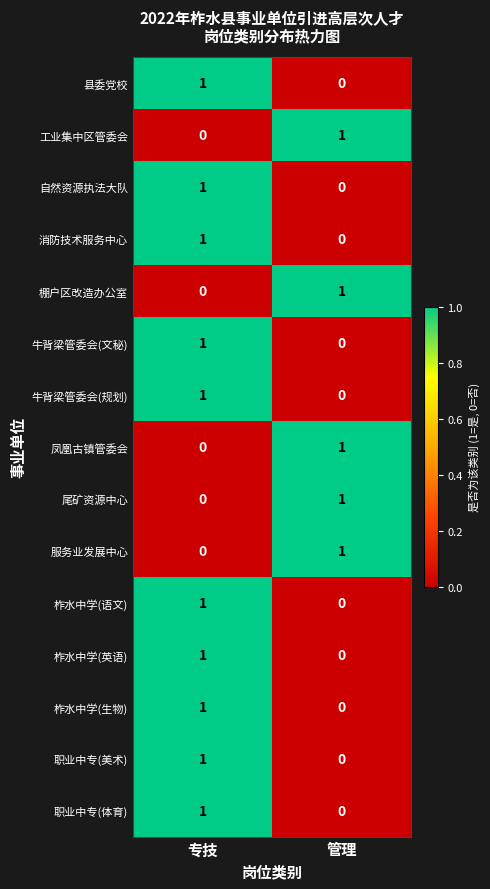

Where is 棚户区改造办公室 nearest to the value 0?

专技